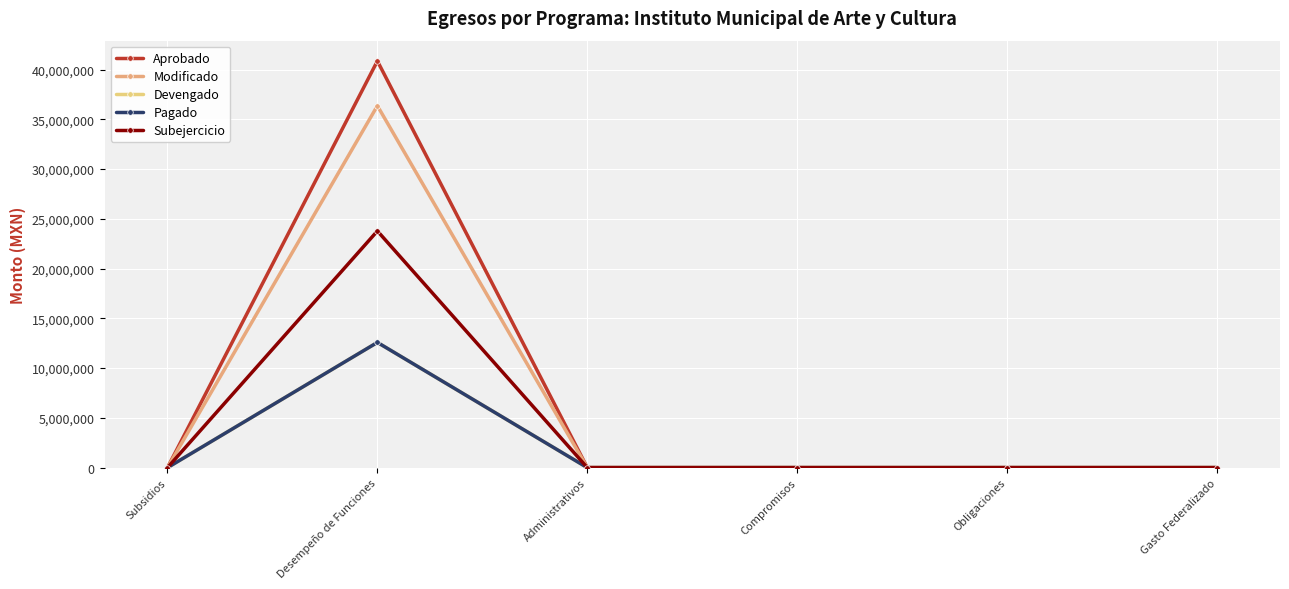

Does the chart have visible grid lines?

Yes